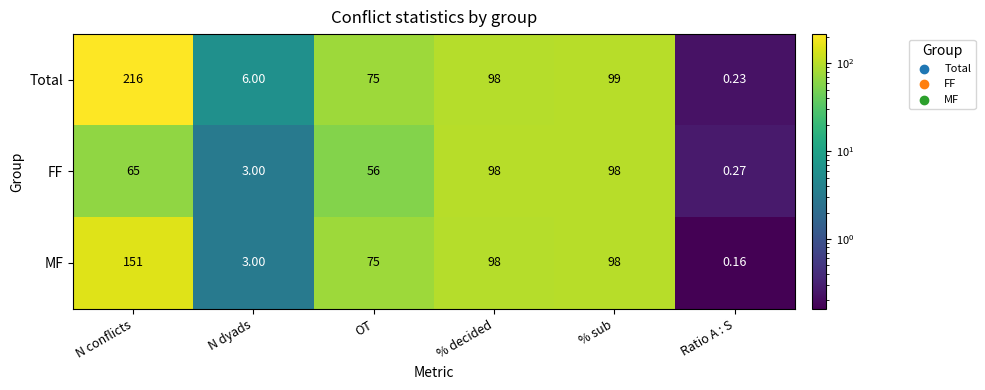

Which category has the lowest value across all series?

Ratio A : S